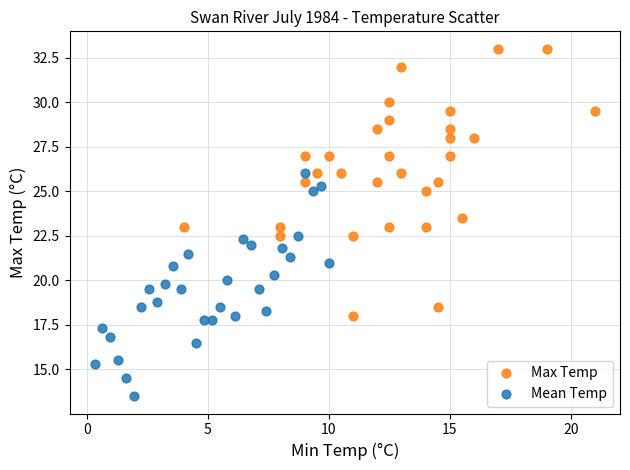

Which series reaches the minimum Y coordinate?

Mean Temp